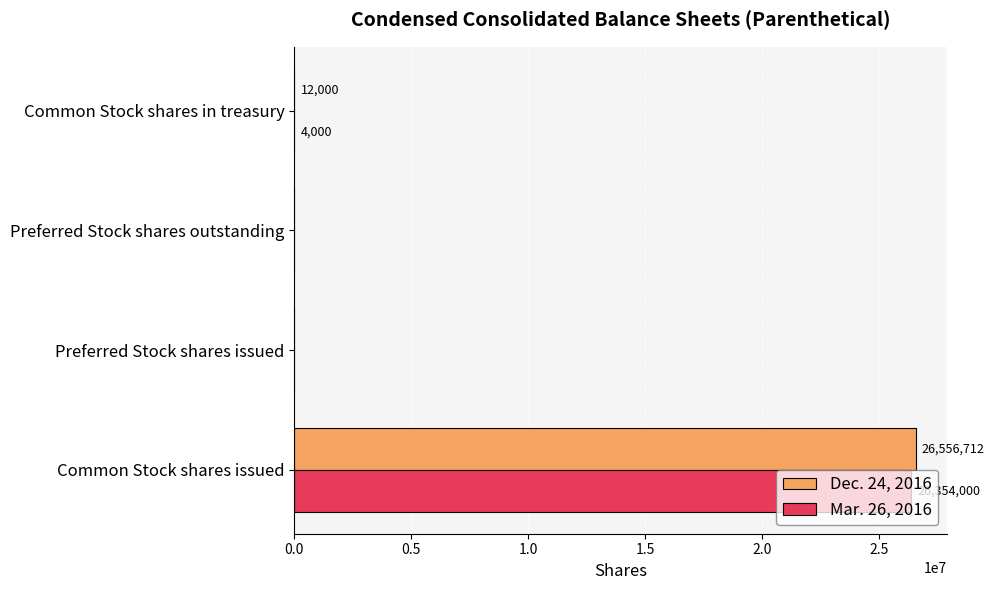

What is the total value across all series at Common Stock shares issued?

52910712